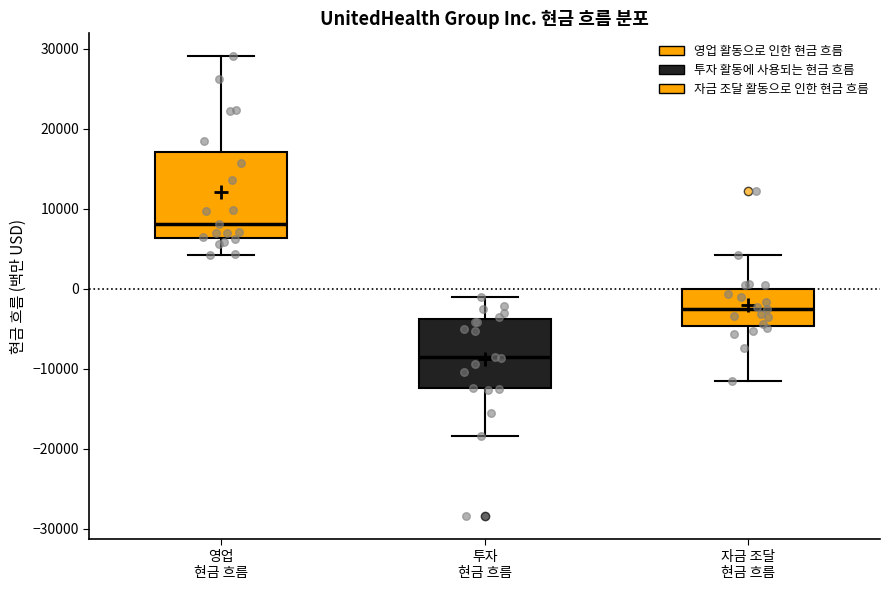

Which box's median line is the highest?

영업 현금 흐름